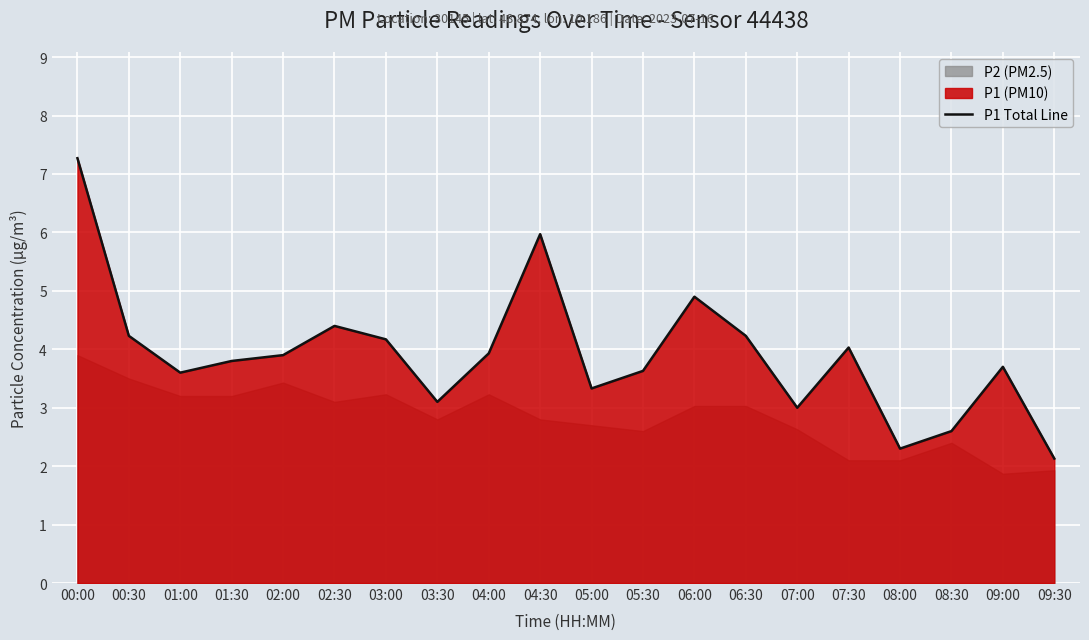

Reading left to right, extract all data points from this chart.

7.3	4.2	3.6	3.8	3.9	4.4	4.2	3.1	3.9	6.0	3.3	3.6	4.9	4.2	3.0	4.0	2.3	2.6	3.7	2.1